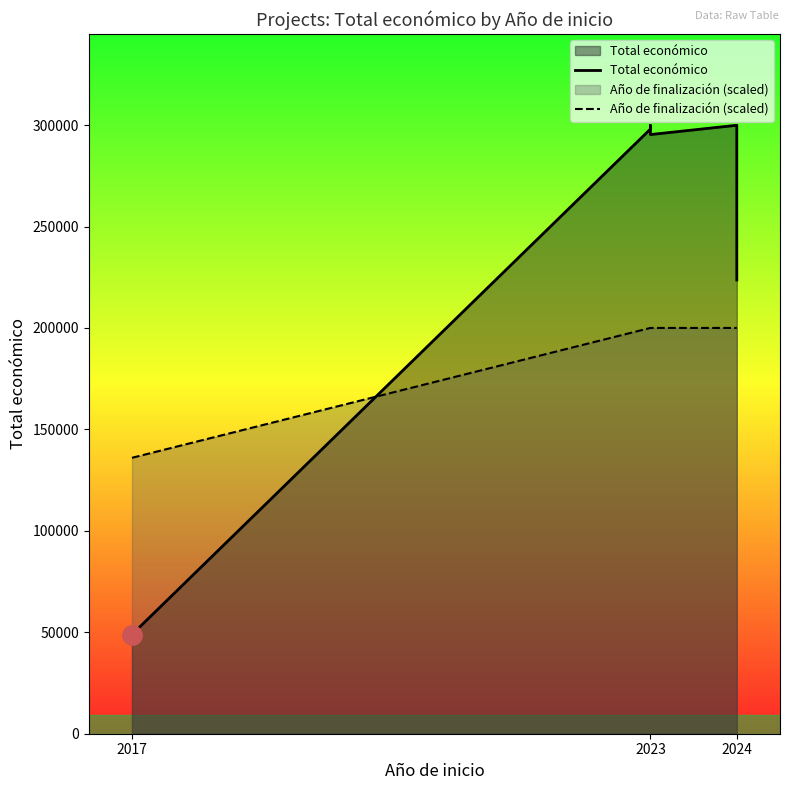

How many lines are shown in the chart?

2